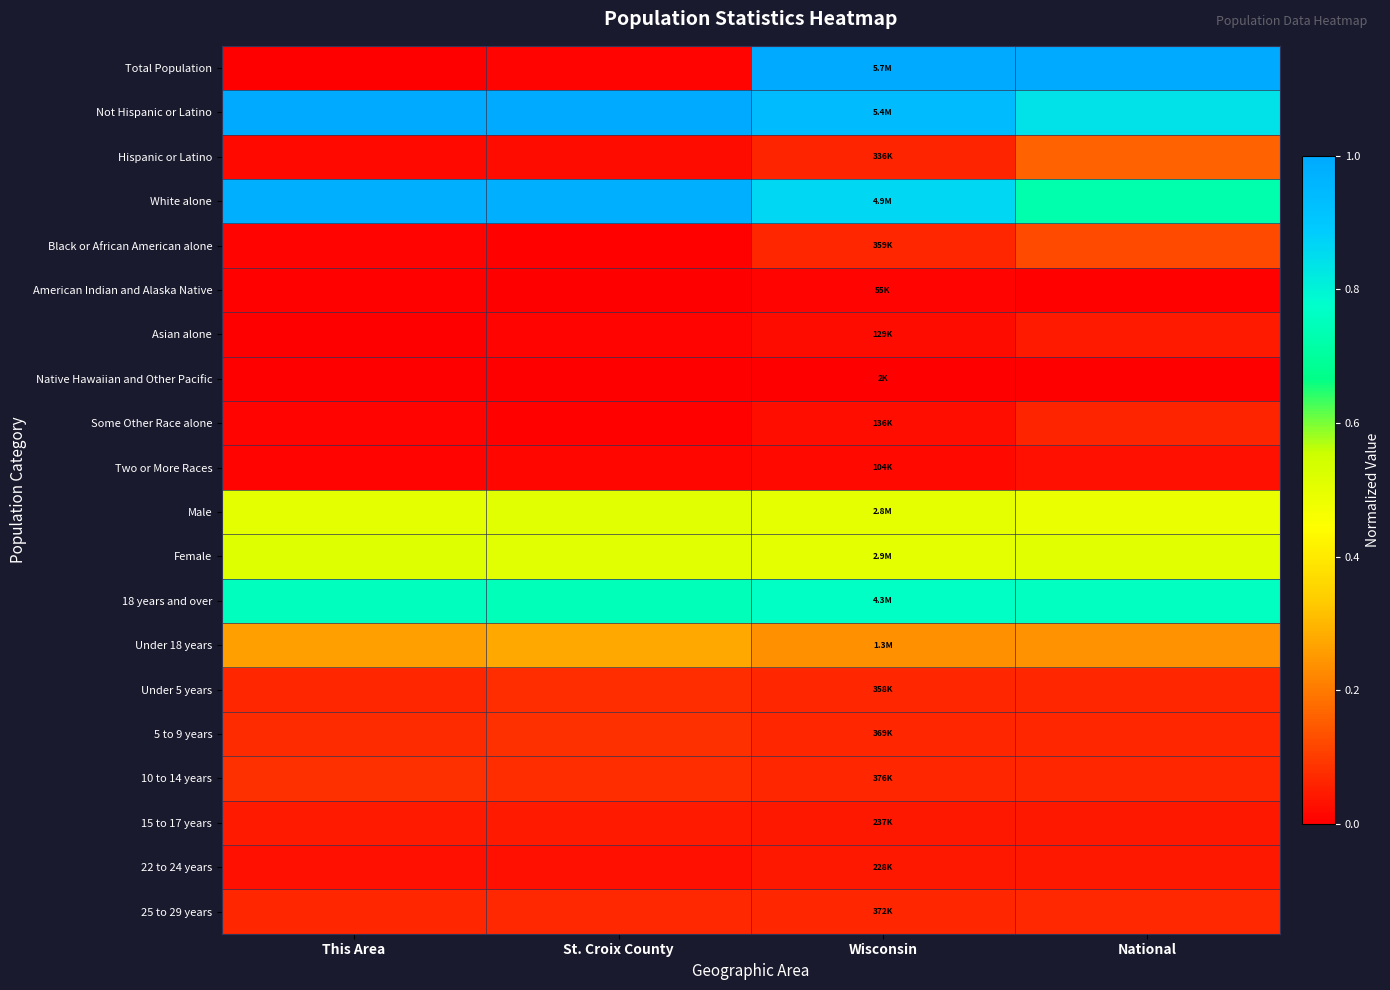

What is the total value across all series at This Area?

4.4